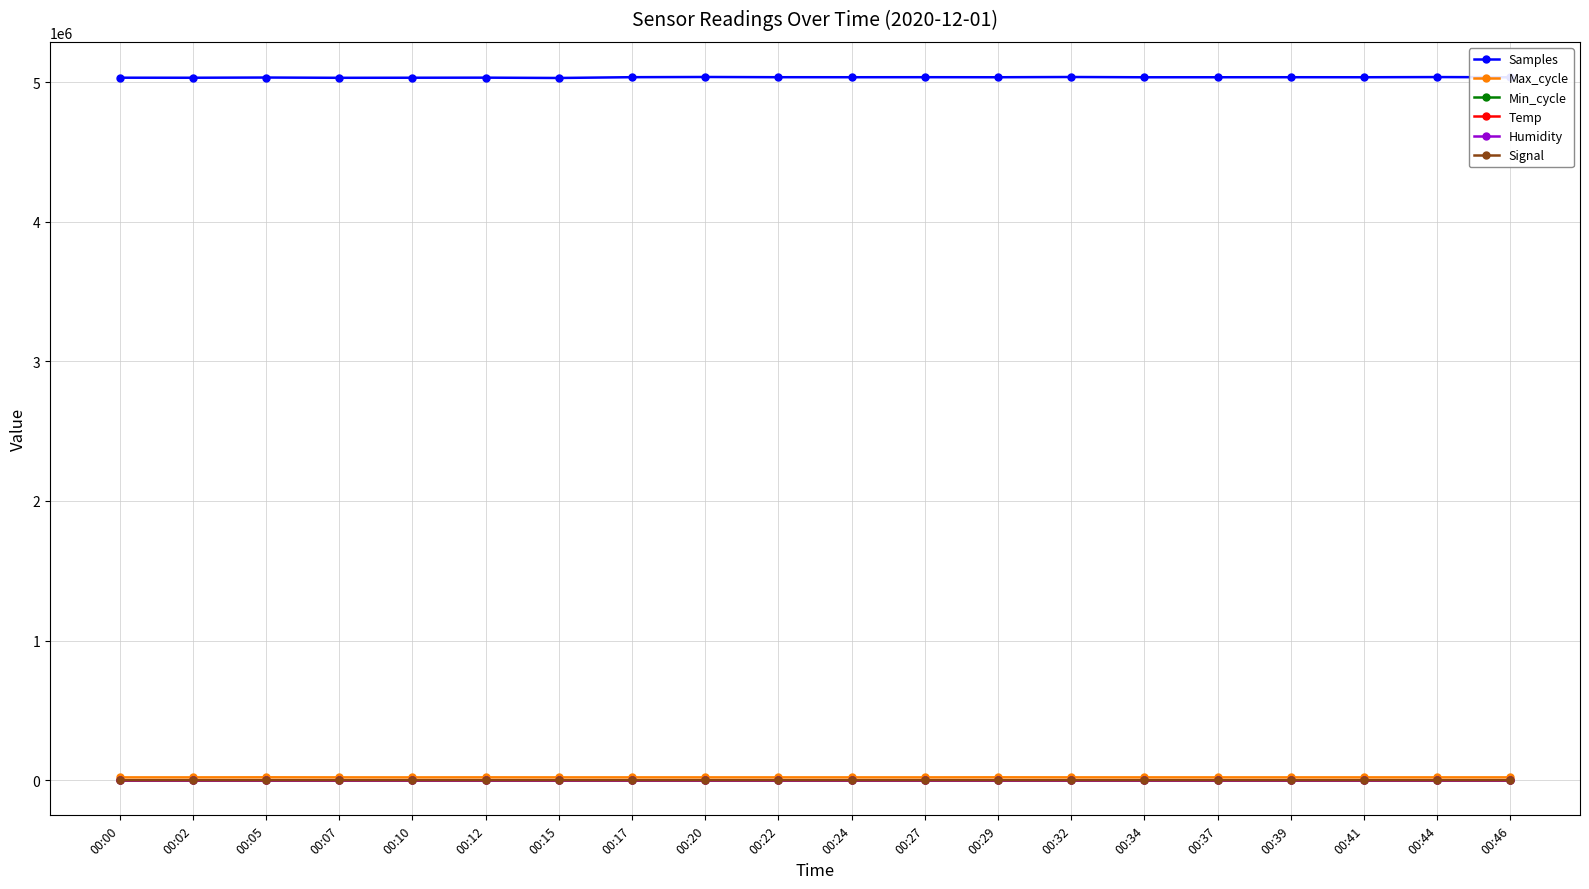

Is it true that Humidity equals 99.3 at 00:00?

True